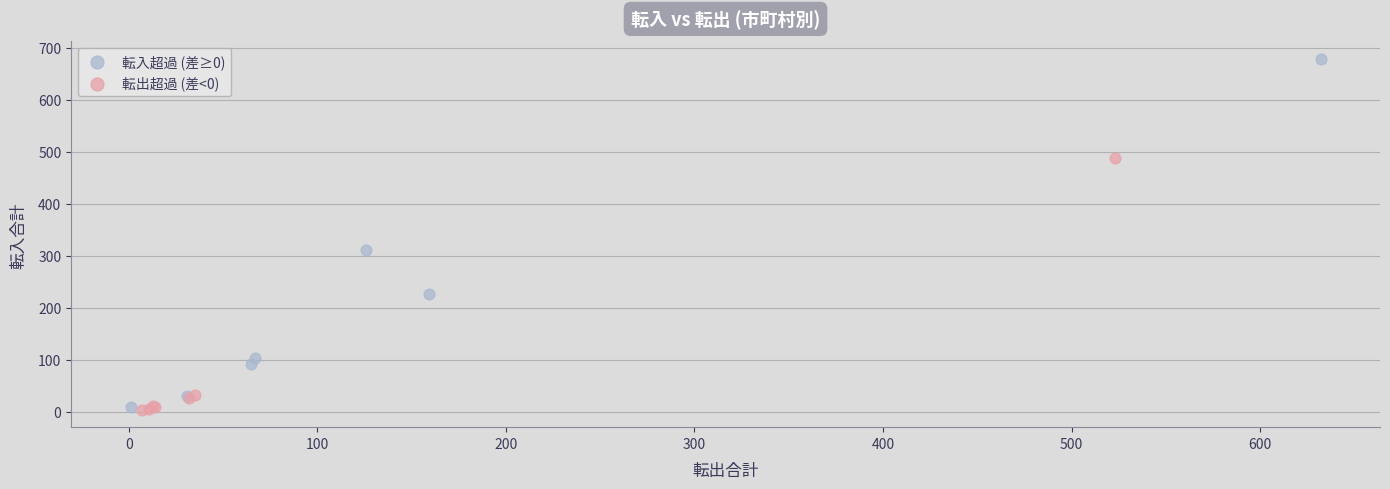

Which series contains the highest Y value?

転入超過 (差≥0)